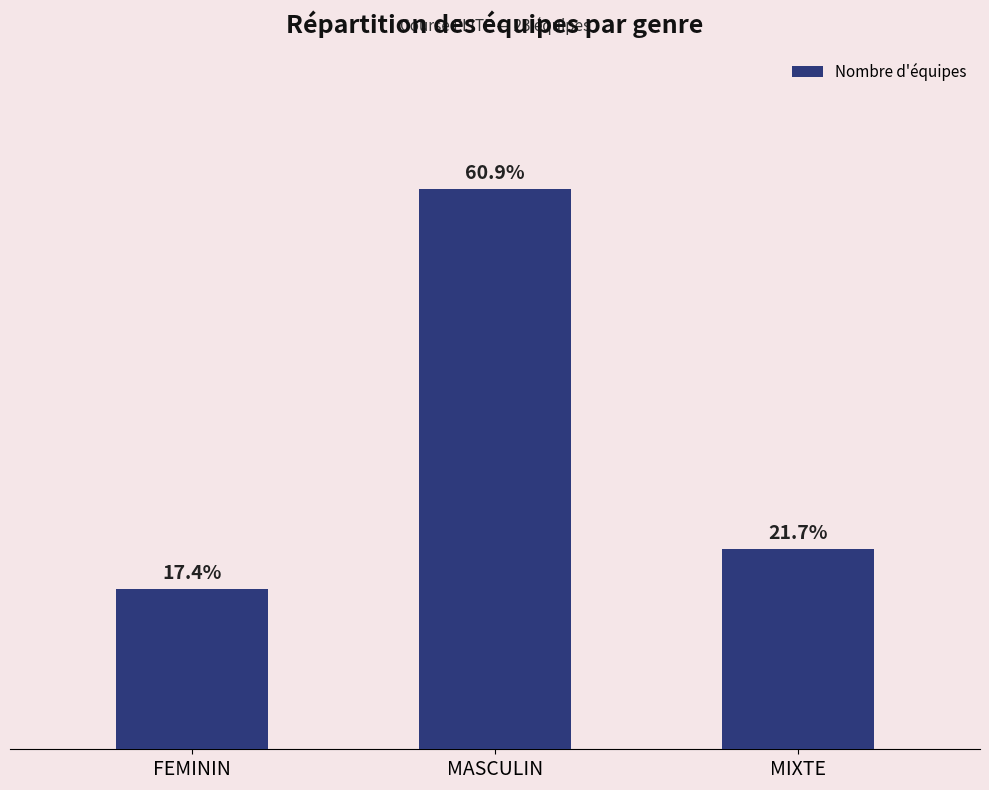

Does the chart contain any negative values?

No